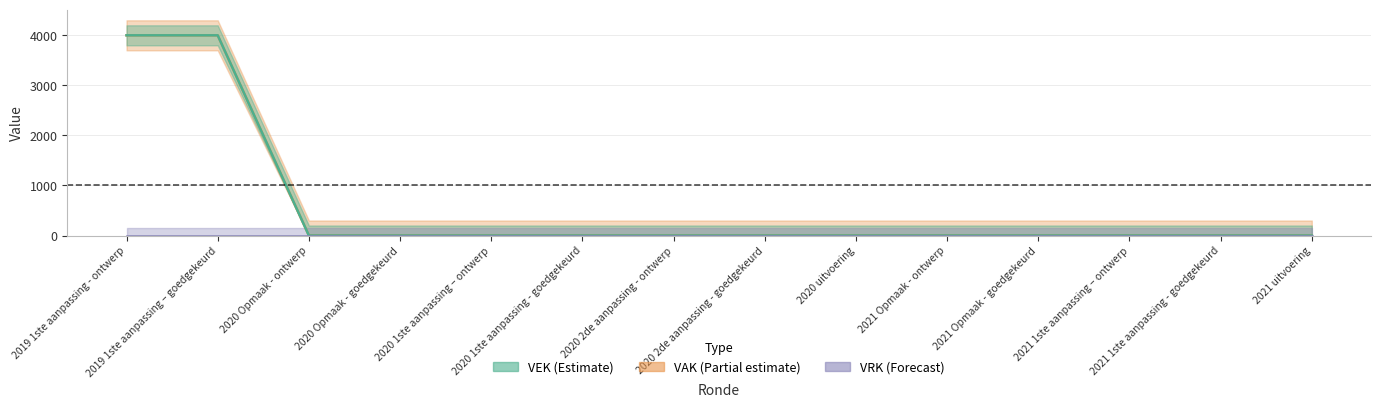

What is the greatest value displayed?

4000